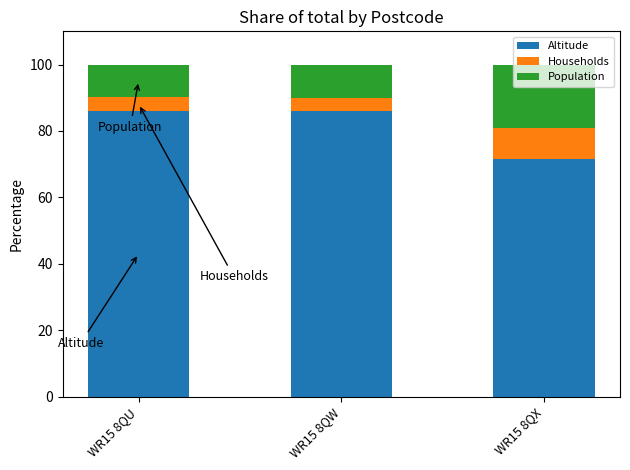

Does the chart contain stacked bars?

Yes